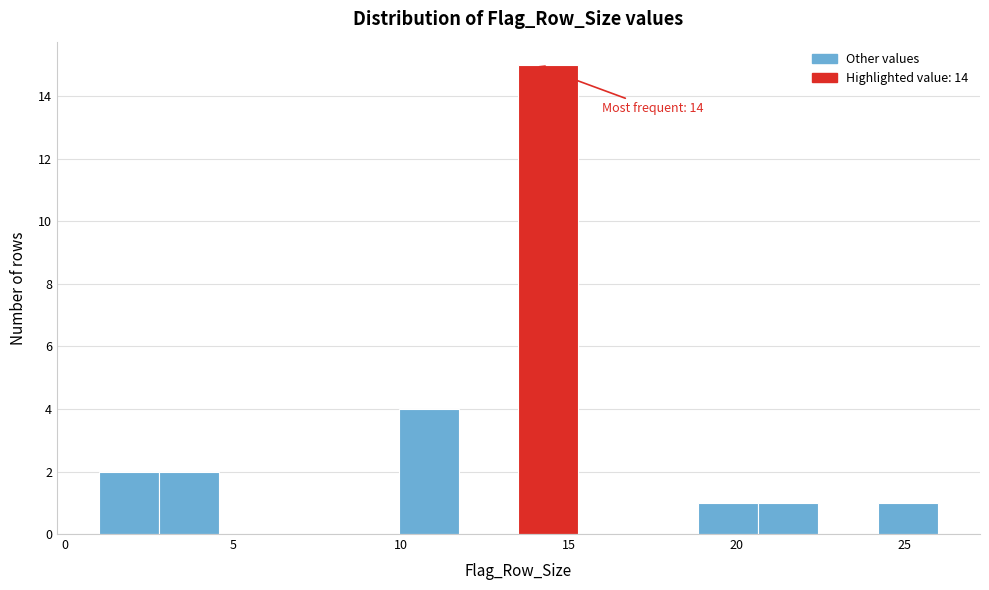

Around what value on the x-axis is the tallest bar? Give the approximate position of its centre, as read against the axis.

14.5